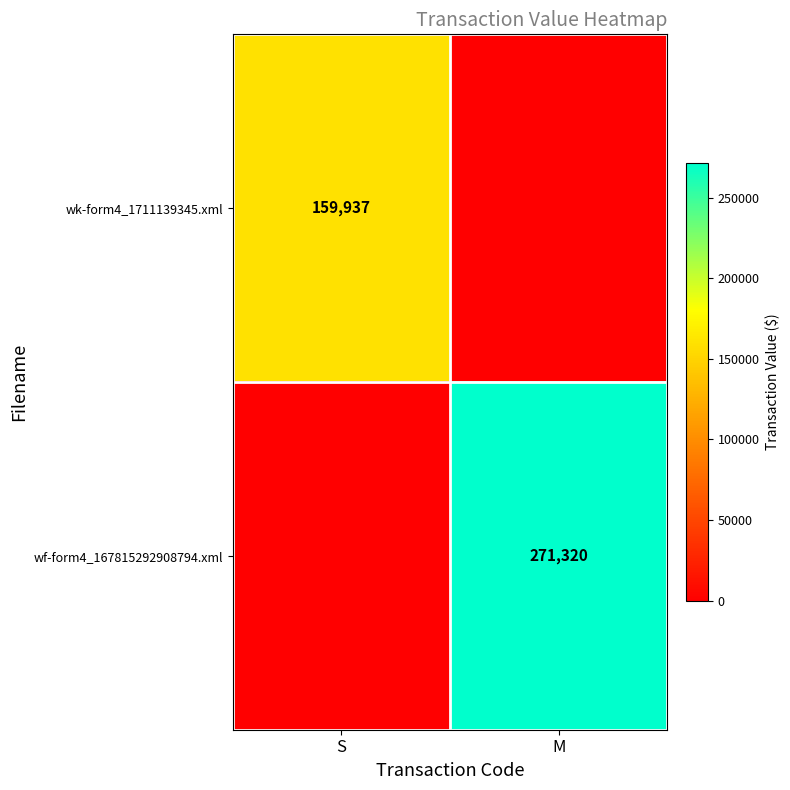

How many data points does each series have?

2